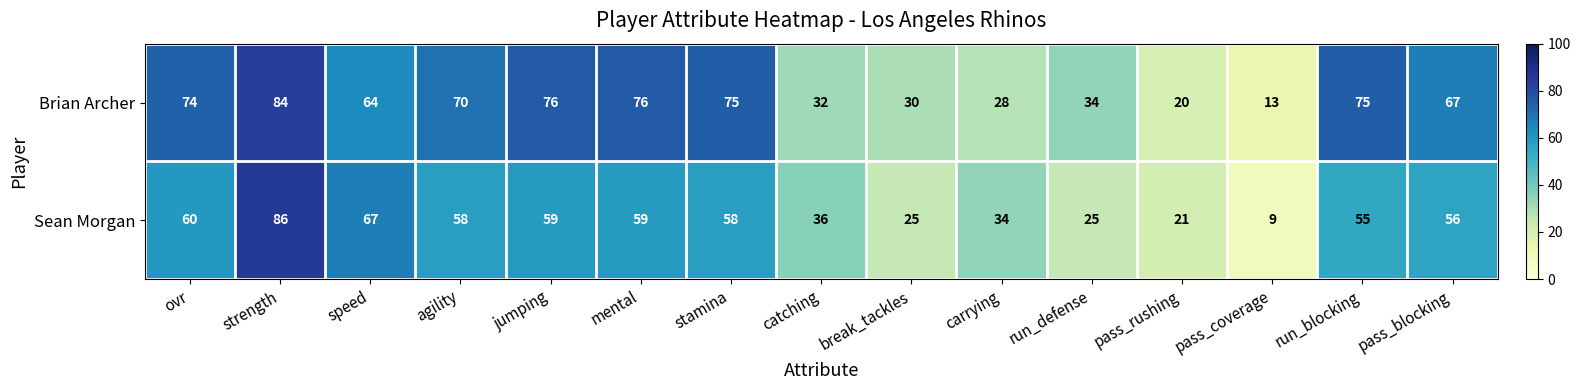

List the series in order of their overall mean, highest first.

Brian Archer, Sean Morgan